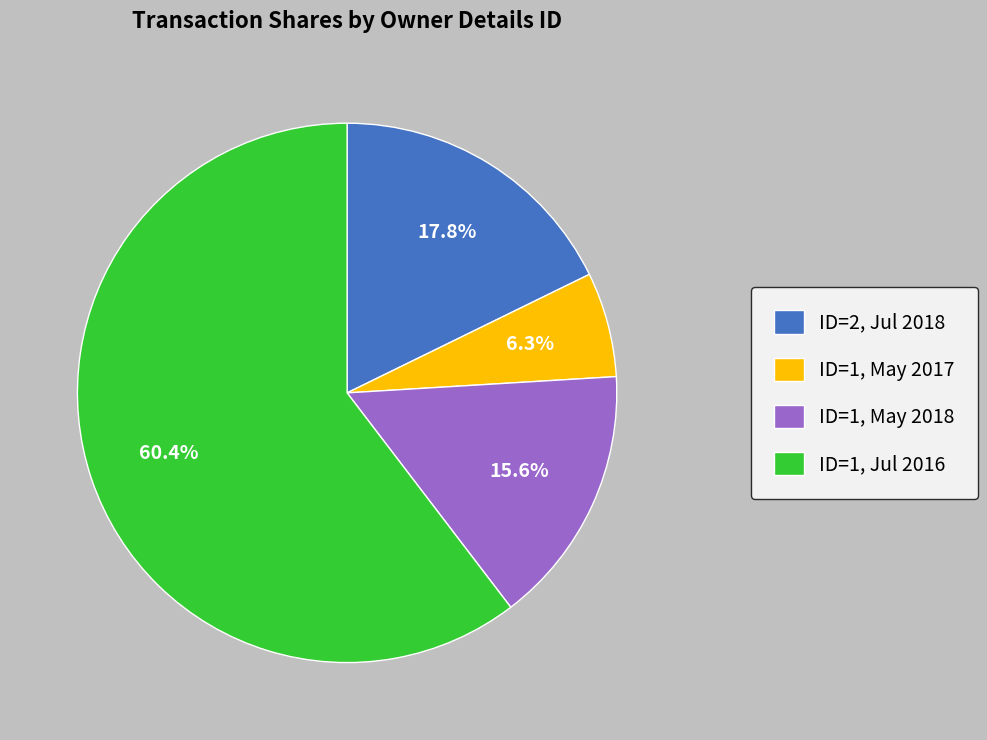

Between ID=1, Jul 2016 and ID=1, May 2017, which is larger?

ID=1, Jul 2016